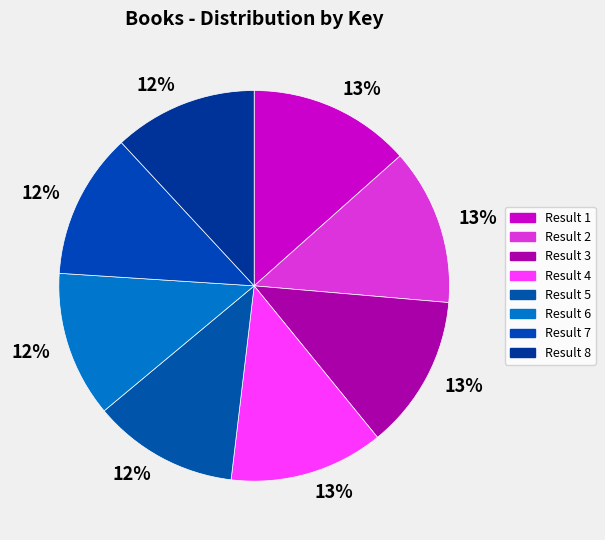

How many segments does this pie chart have?

8